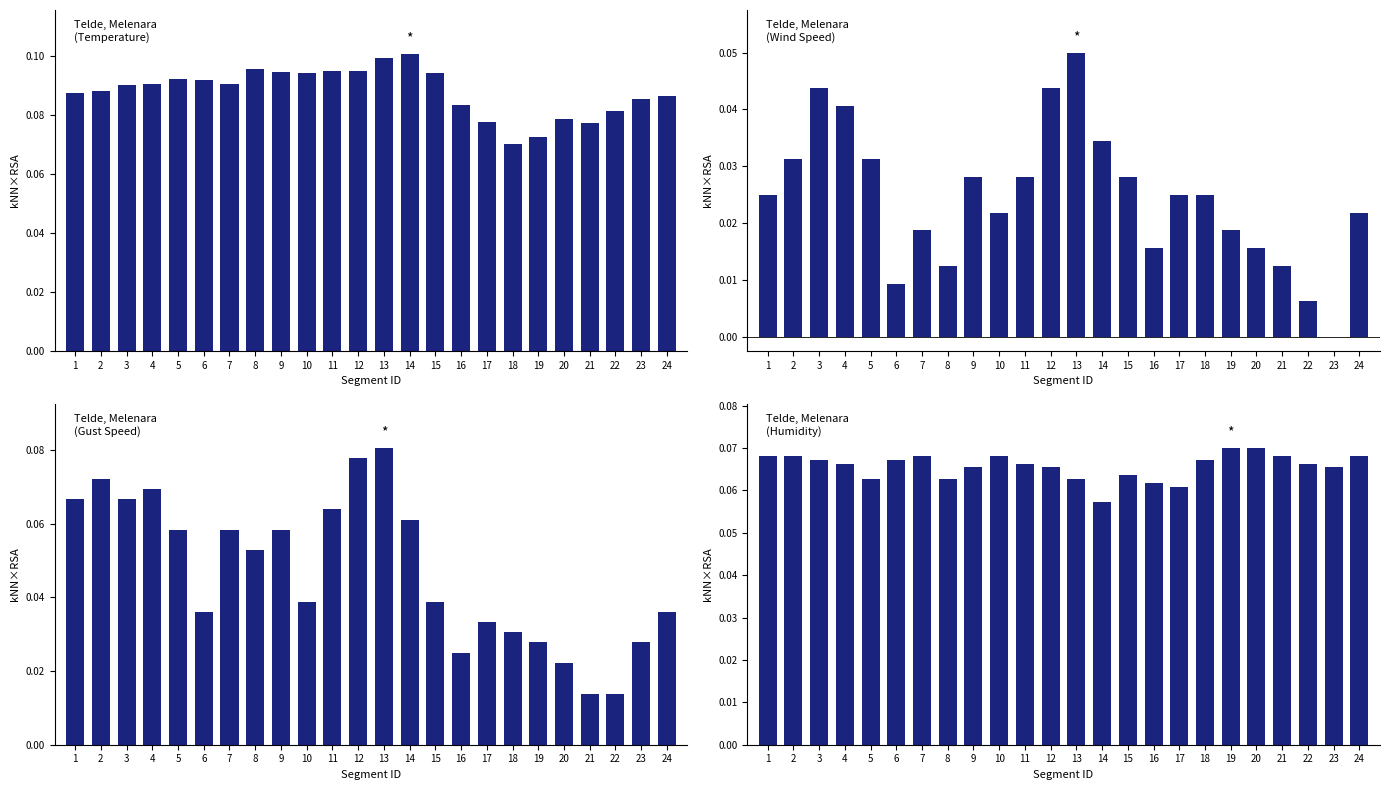

How many groups of bars are there?

24